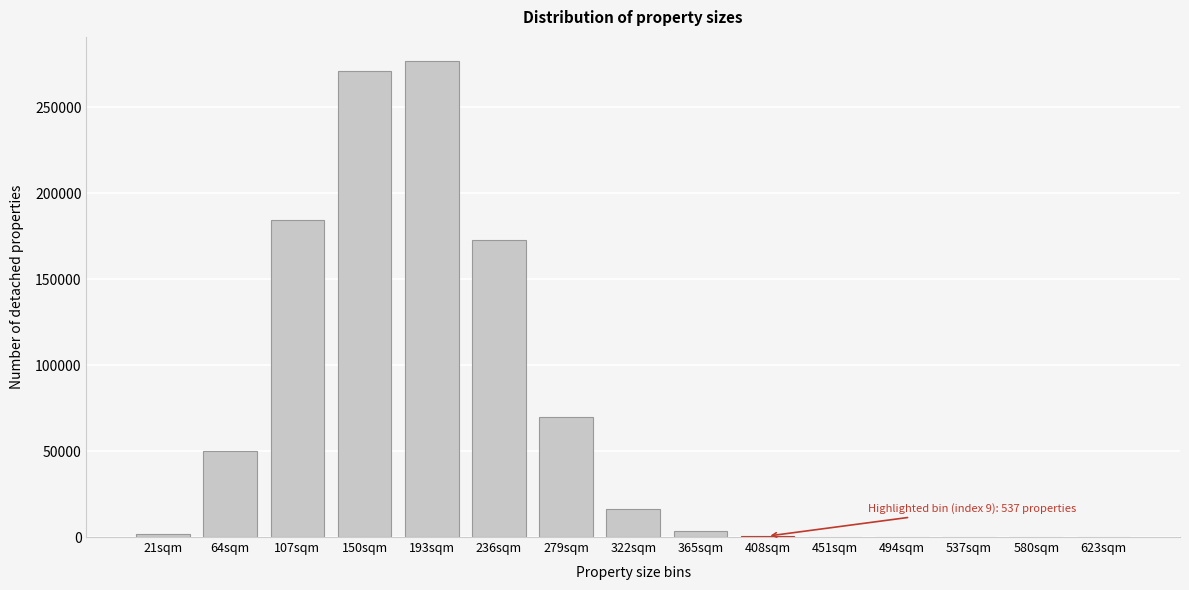

At which label is the value closest to 138616?

236sqm